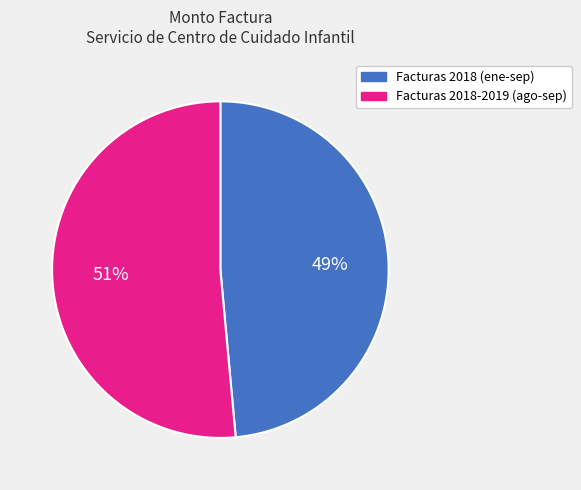

How many segments does this pie chart have?

2